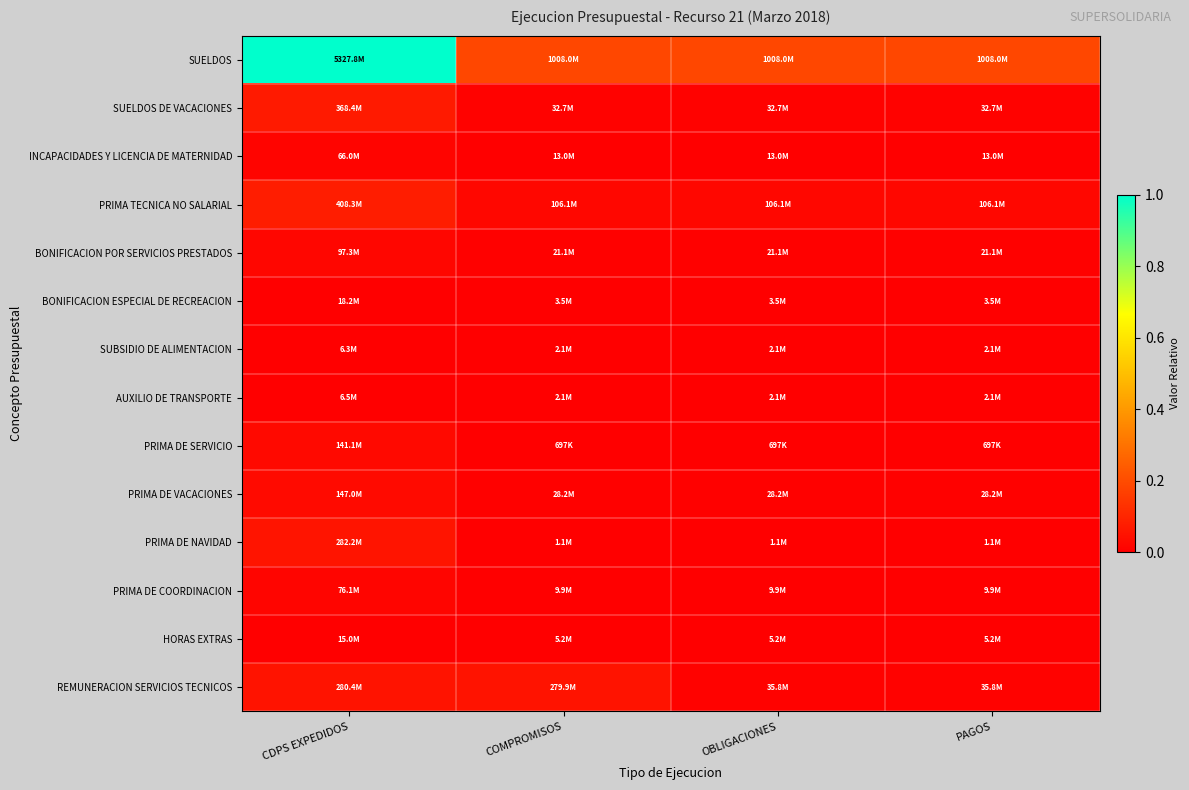

At how many categories does at least one series exceed 0?

4